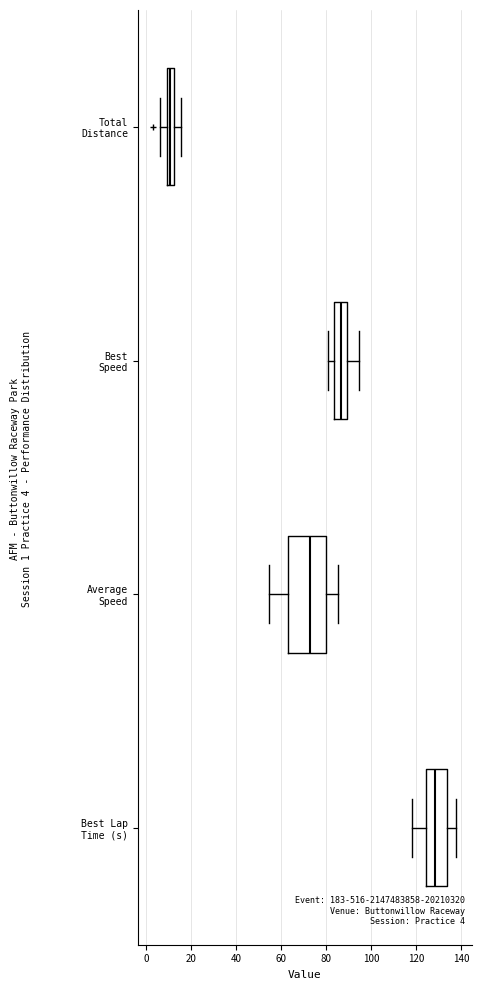

Which box has the furthest to the right median line?

Best Lap Time (s)